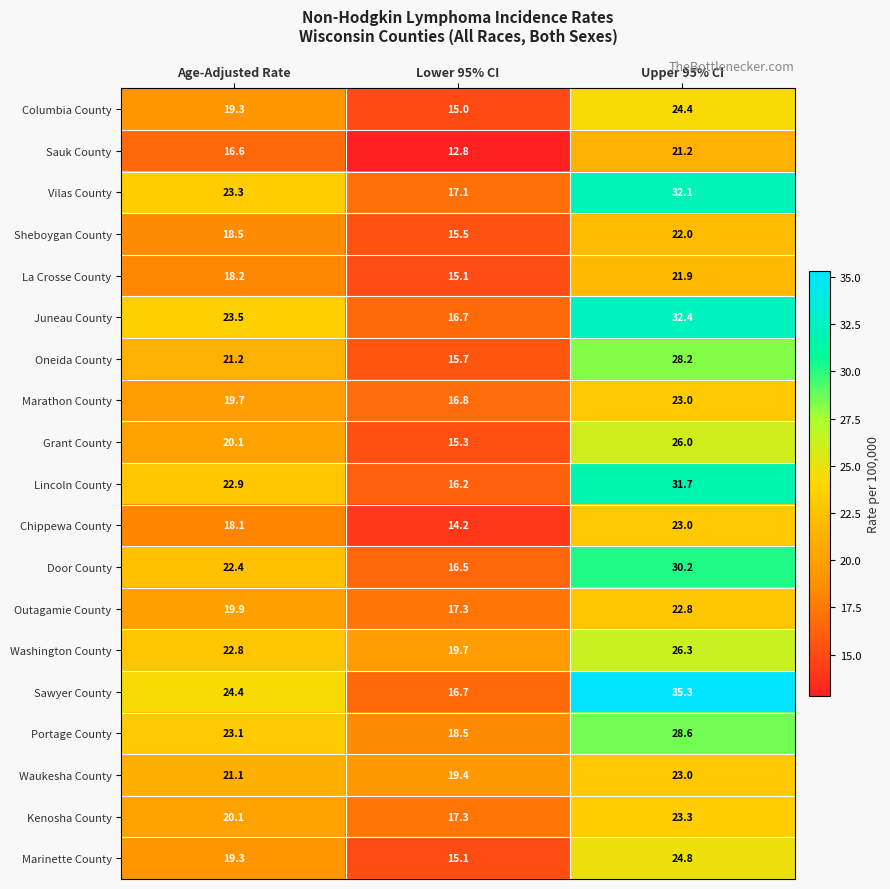

True or false: Marathon County has a value of 11.4 at Age-Adjusted Rate.

False